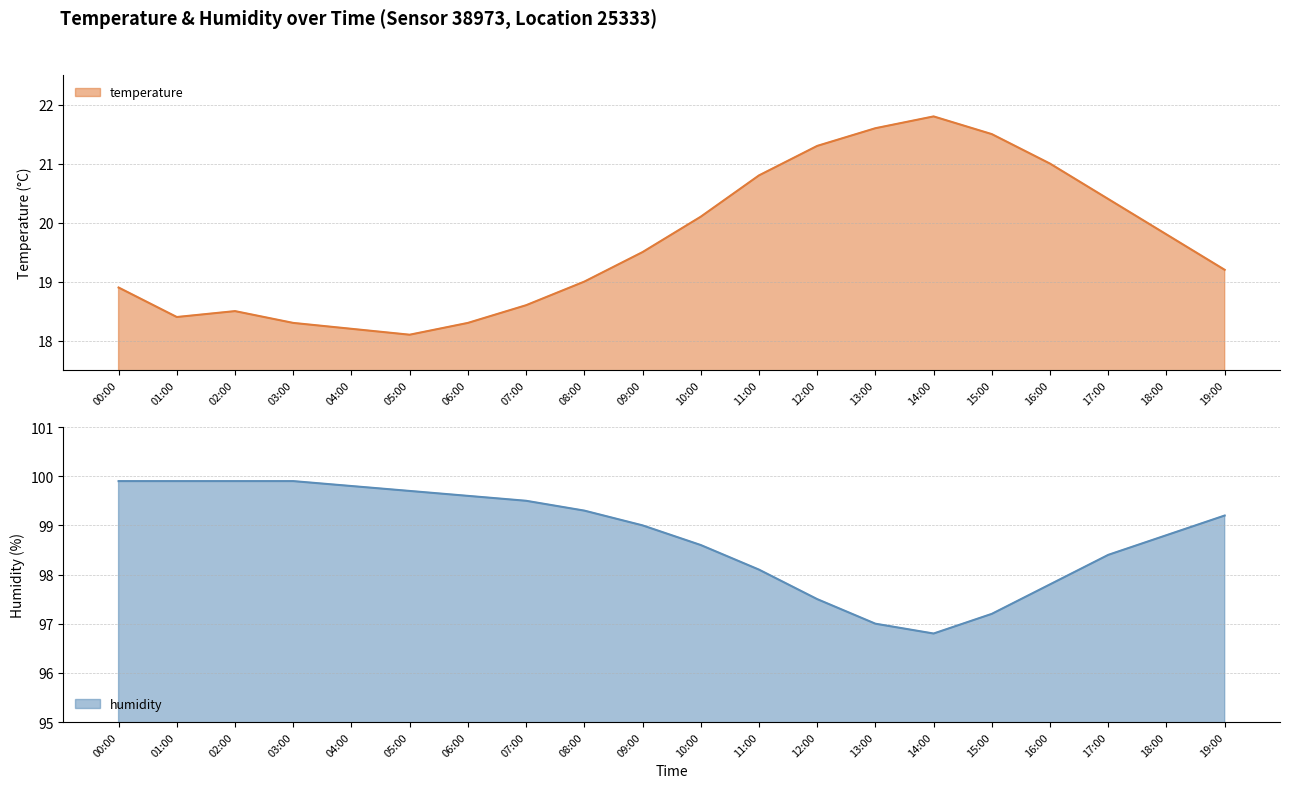

Reading left to right, what are all the values shown in this chart?

temperature: 00:00=18.9	01:00=18.4	02:00=18.5	03:00=18.3	04:00=18.2	05:00=18.1	06:00=18.3	07:00=18.6	08:00=19.0	09:00=19.5	10:00=20.1	11:00=20.8	12:00=21.3	13:00=21.6	14:00=21.8	15:00=21.5	16:00=21.0	17:00=20.4	18:00=19.8	19:00=19.2
humidity: 00:00=99.9	01:00=99.9	02:00=99.9	03:00=99.9	04:00=99.8	05:00=99.7	06:00=99.6	07:00=99.5	08:00=99.3	09:00=99.0	10:00=98.6	11:00=98.1	12:00=97.5	13:00=97.0	14:00=96.8	15:00=97.2	16:00=97.8	17:00=98.4	18:00=98.8	19:00=99.2